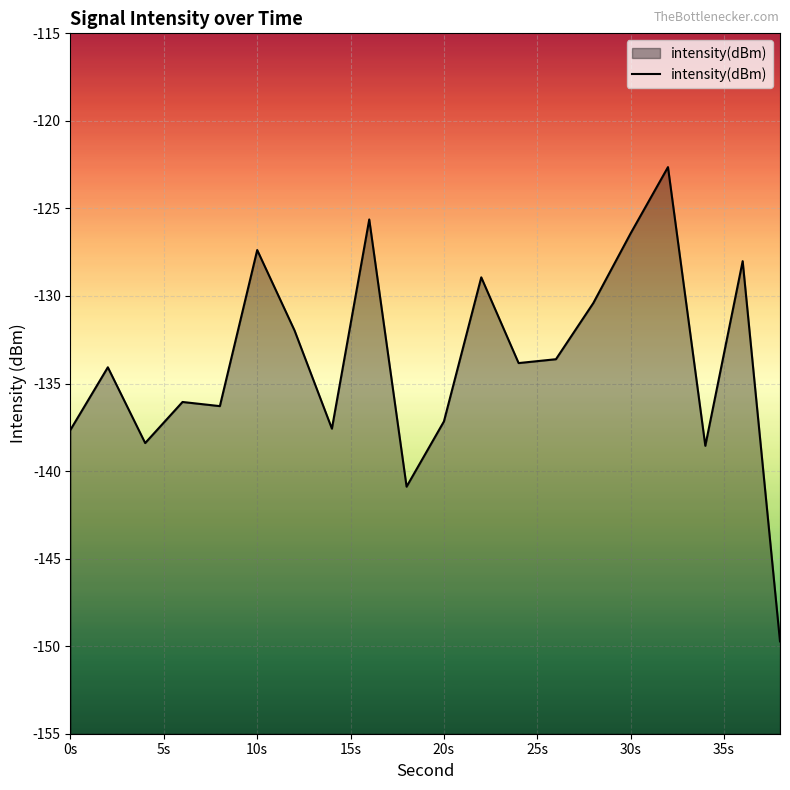

The chart shows a value of -126.4 at 30s. True or false?

True